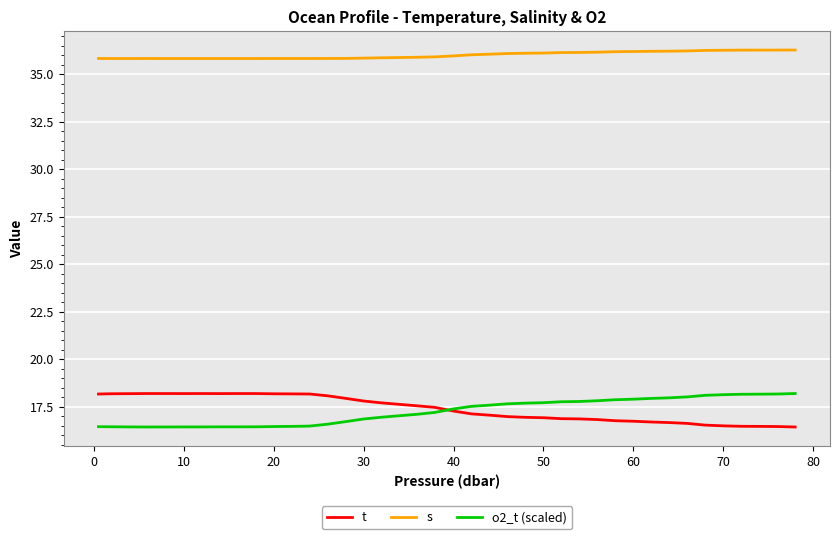

What is the maximum value for t?

18.2